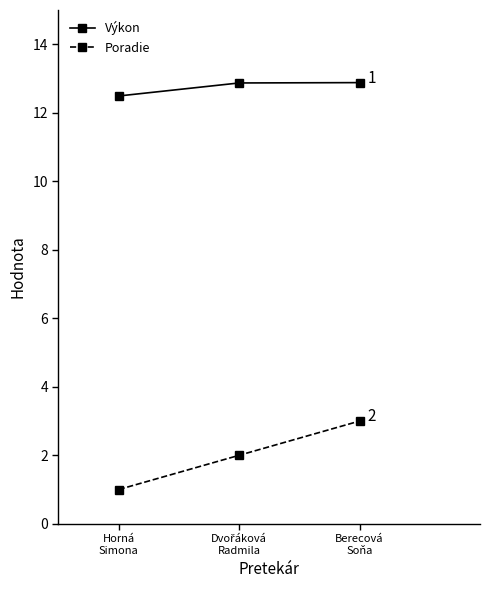

True or false: Poradie has a value of 0.4 at Horná
Simona.

False